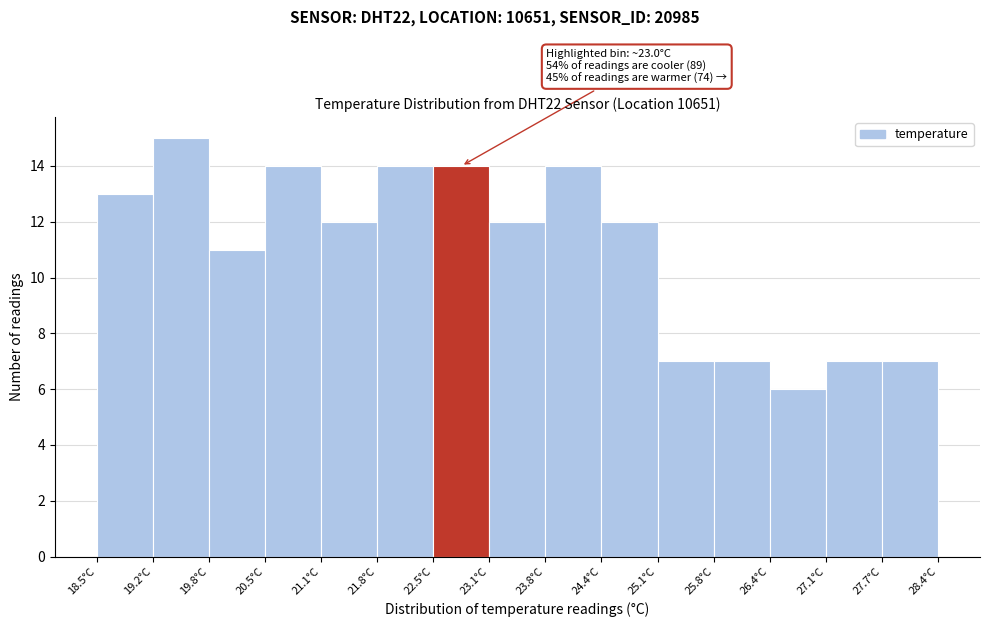

Which range on the x-axis has the tallest bar?

19.16 to 19.82